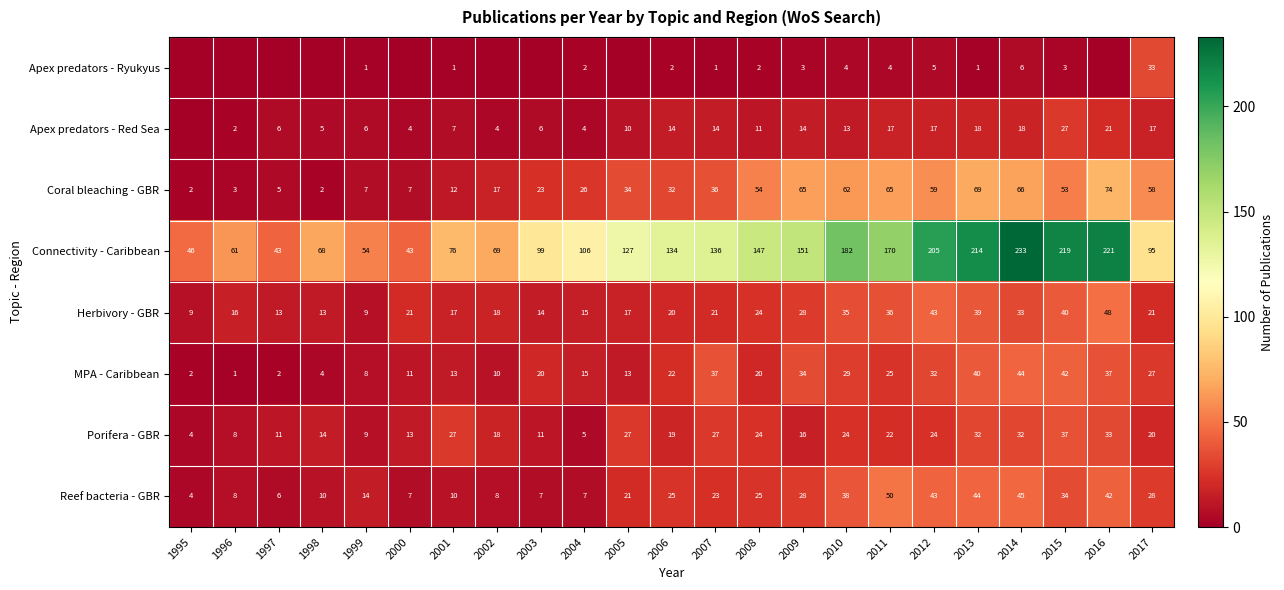

Which category has the lowest value across all series?

1995